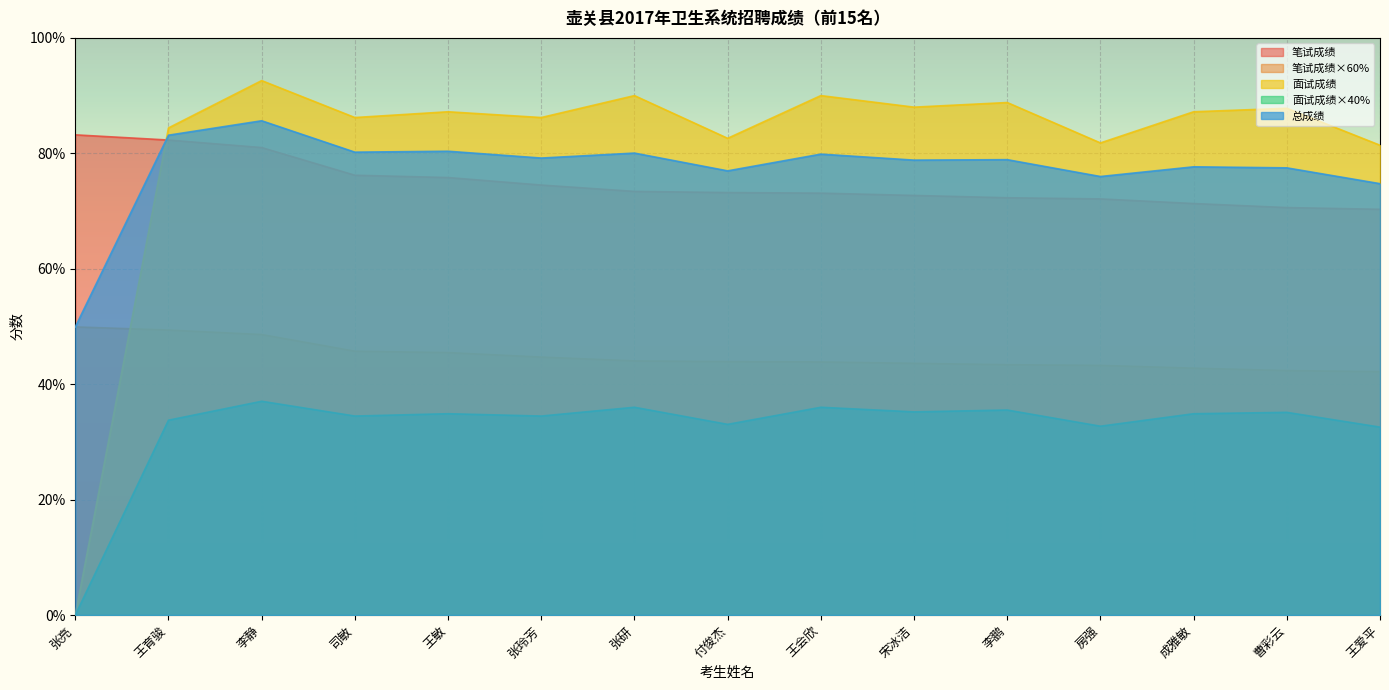

Between 李静 and 曹彩云, which series saw the biggest shift?

笔试成绩